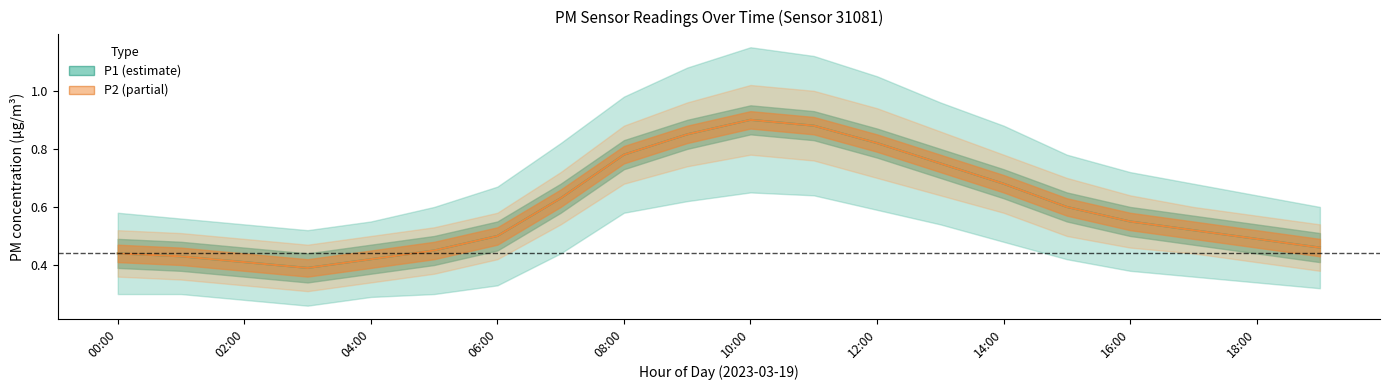

Rank the series by their maximum value, from highest to lowest.

P1, P2